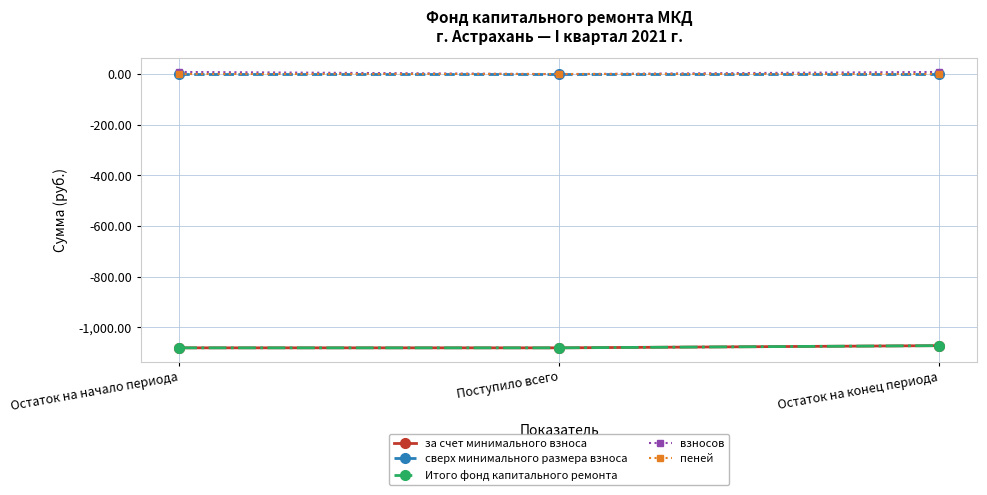

Is the value of пеней at Остаток на конец периода greater than the value of взносов at Остаток на начало периода?

No